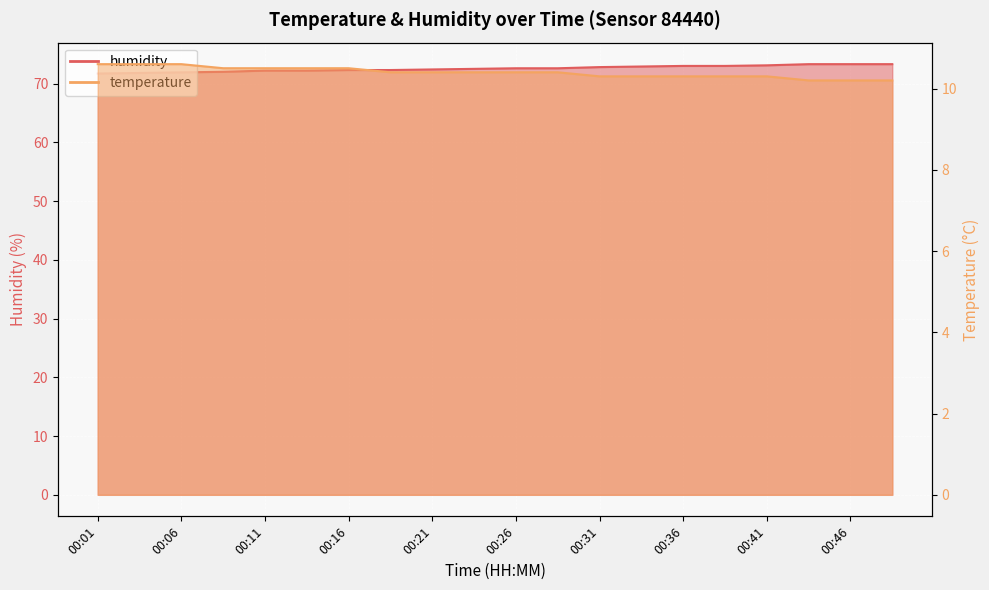

What is the value of the temperature point at the 6th from the left?

10.5